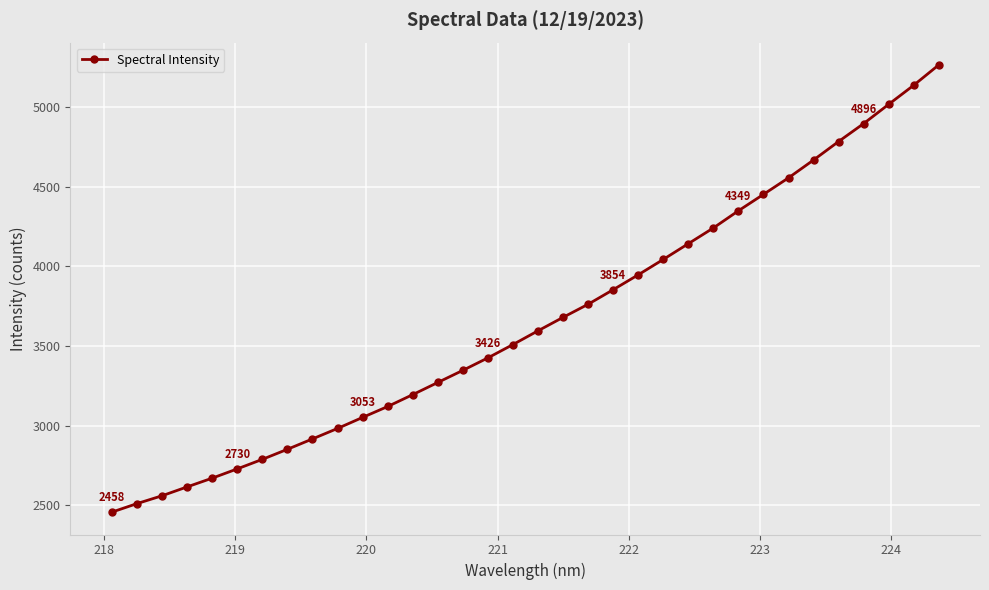

What is the maximum value shown in the chart?

5264.1